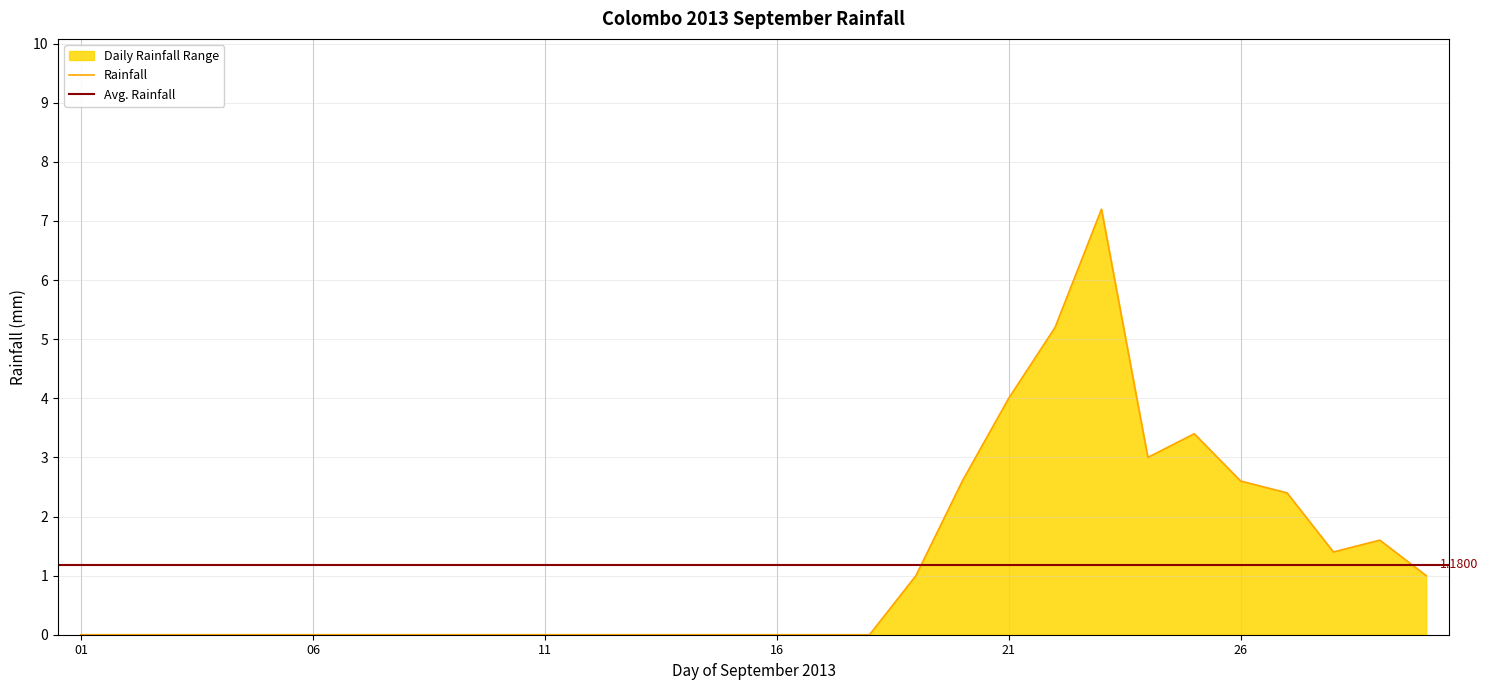

How many points are higher than both their immediate neighbors (excluding endpoints)?

3